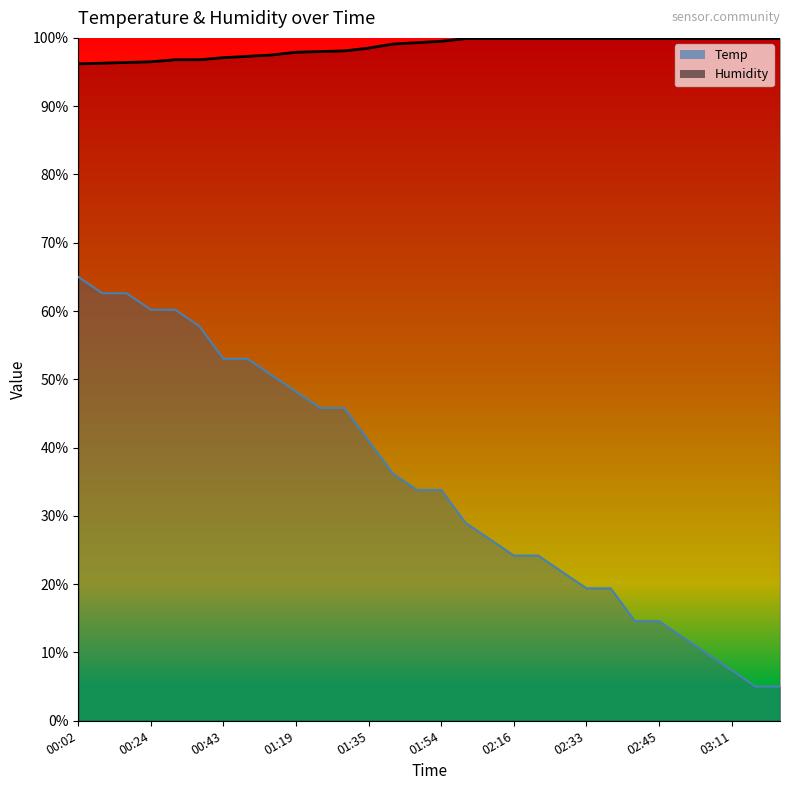

What value does the Humidity series have at 00:02?

96.2